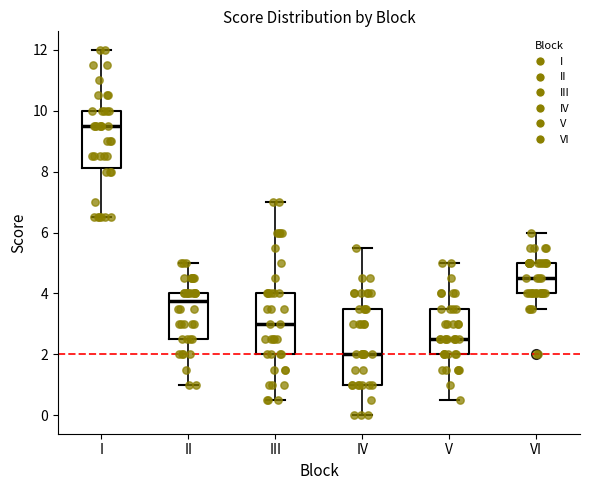

Which box is the tallest, from its lower edge to its upper edge?

IV